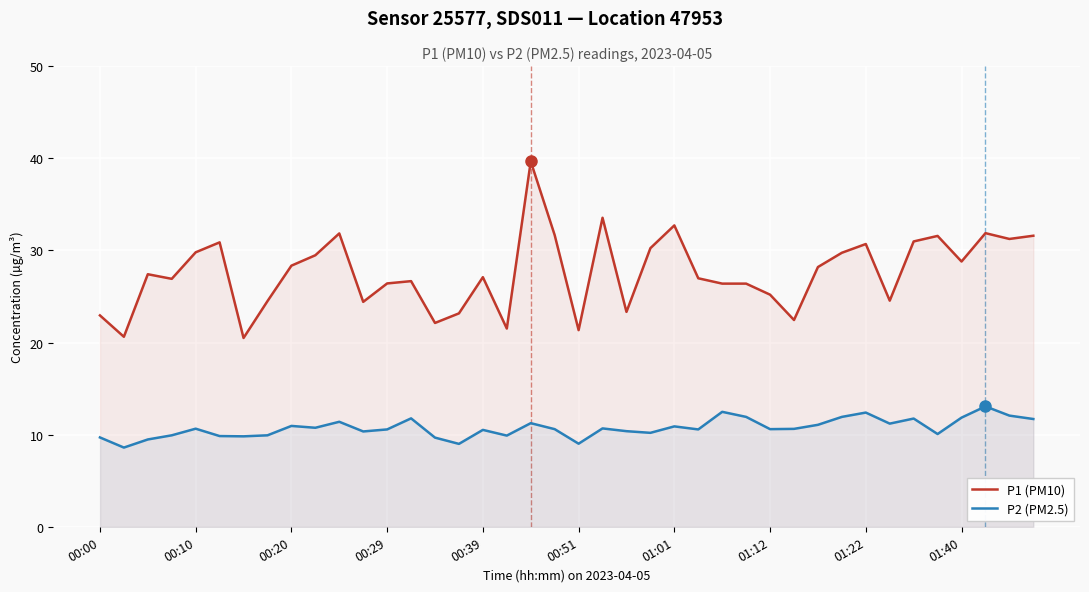

True or false: P1 (PM10) has a value of 14.9 at 15.

False